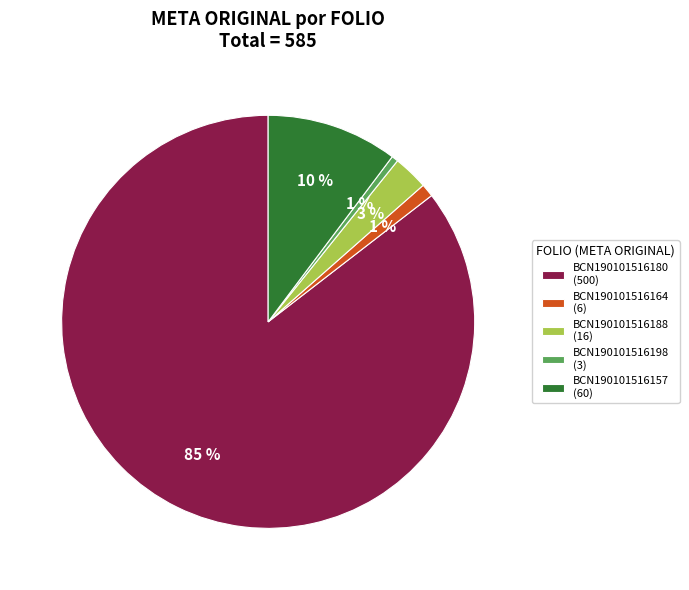

Is it true that BCN190101516188 is 8% of the pie?

False